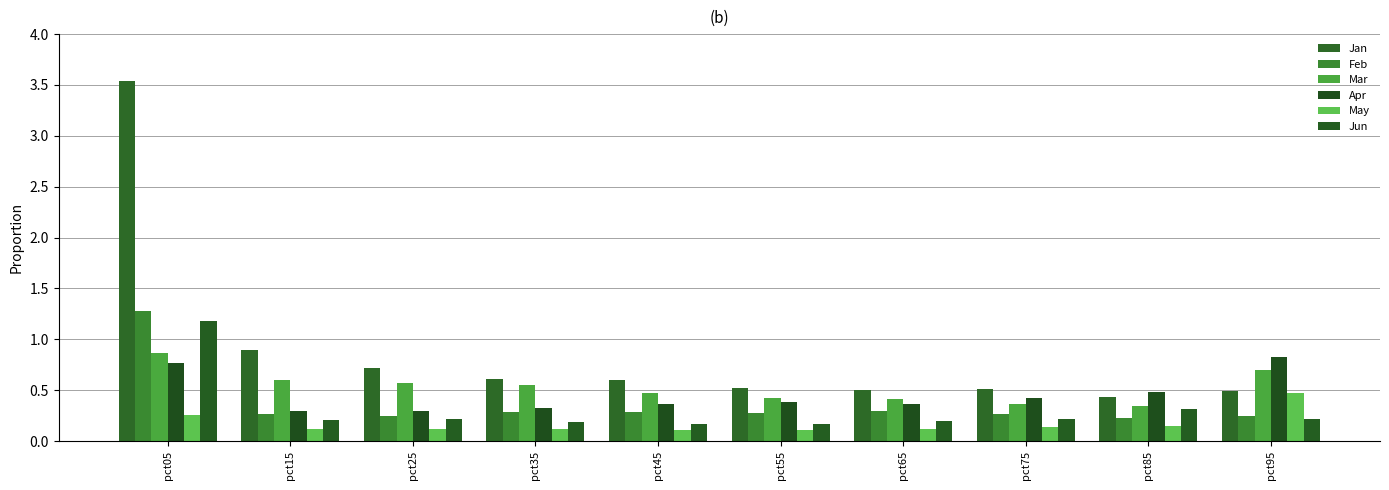

What are all the series names shown in the legend?

Jan, Feb, Mar, Apr, May, Jun